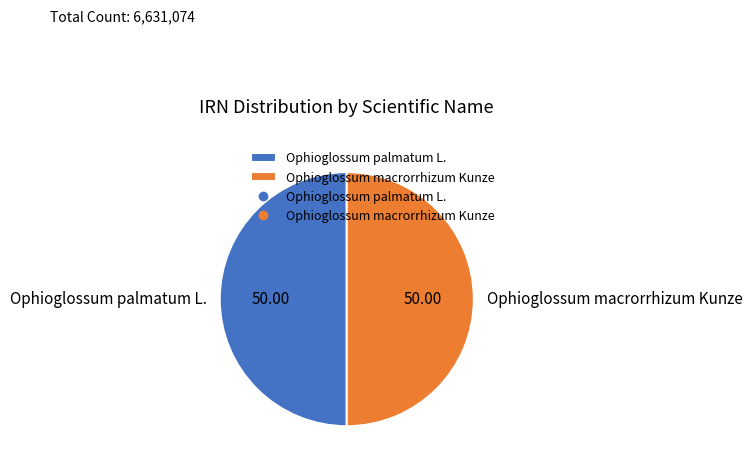

Do Ophioglossum palmatum L. and Ophioglossum macrorrhizum Kunze together represent more than half of the pie?

Yes